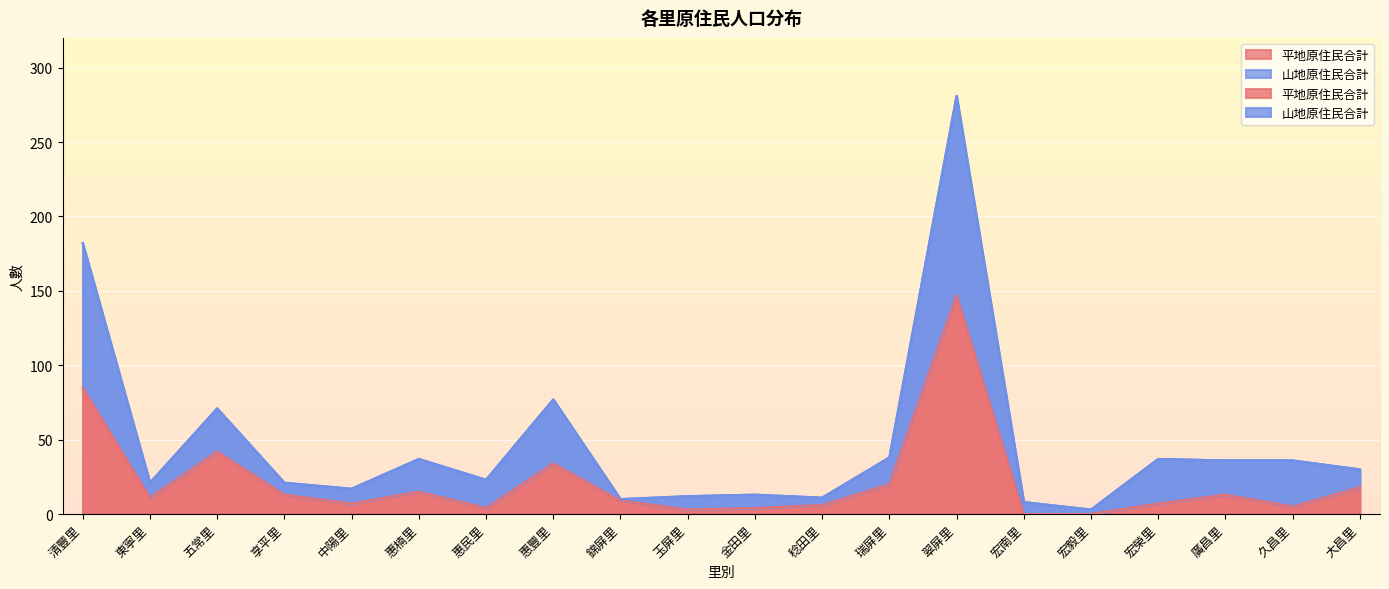

True or false: 山地原住民合計 has more than 1 interior local peaks.

True